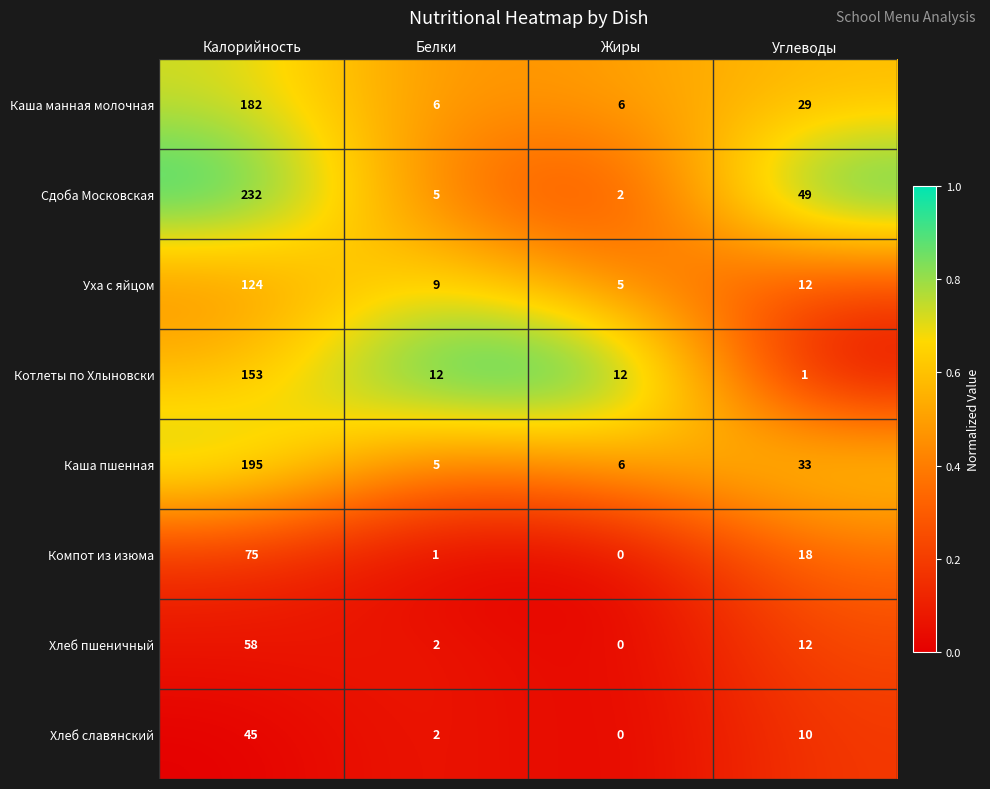

What is the difference between the maximum and minimum values in the Компот из изюма series?

75